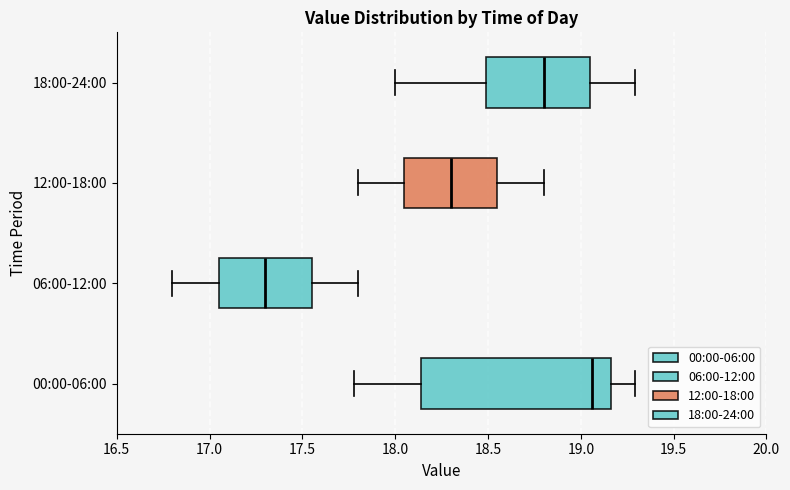

Comparing the boxes themselves (not the whiskers), which one is the widest?

00:00-06:00